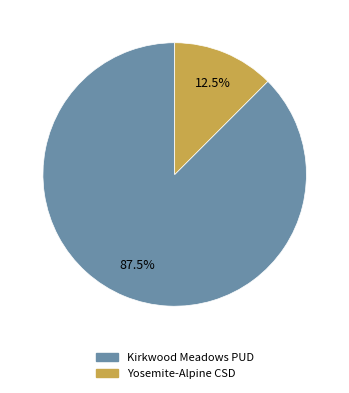

Is there any slice that represents more than half of the pie?

Yes